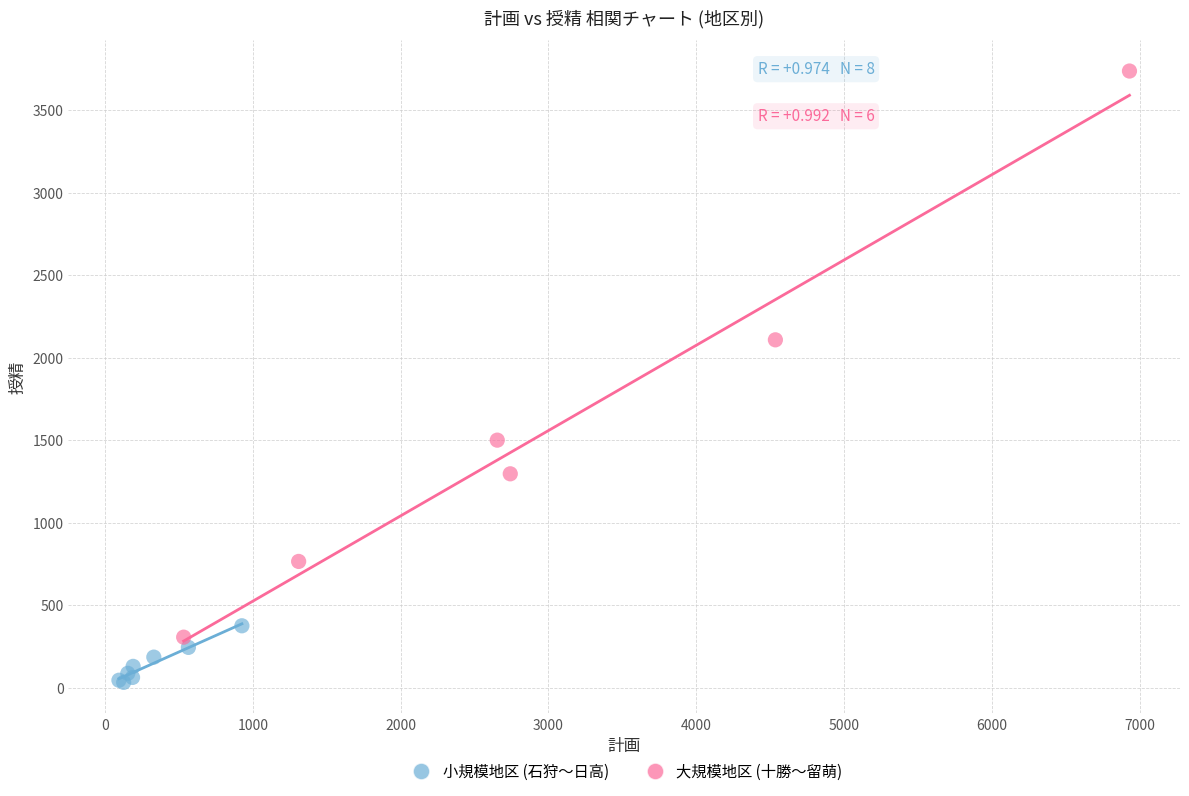

What are all the series names shown in the legend?

小規模地区 (石狩〜日高), 大規模地区 (十勝〜留萌)